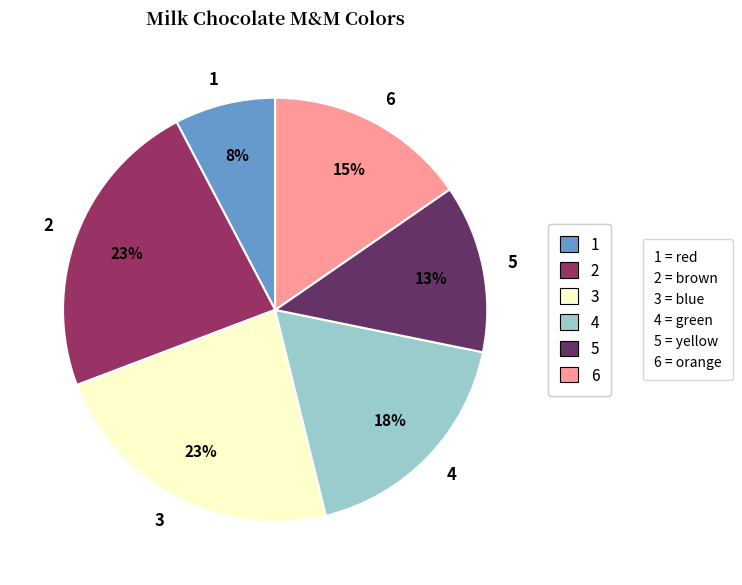

The 3 slice represents 23% of the pie. True or false?

True